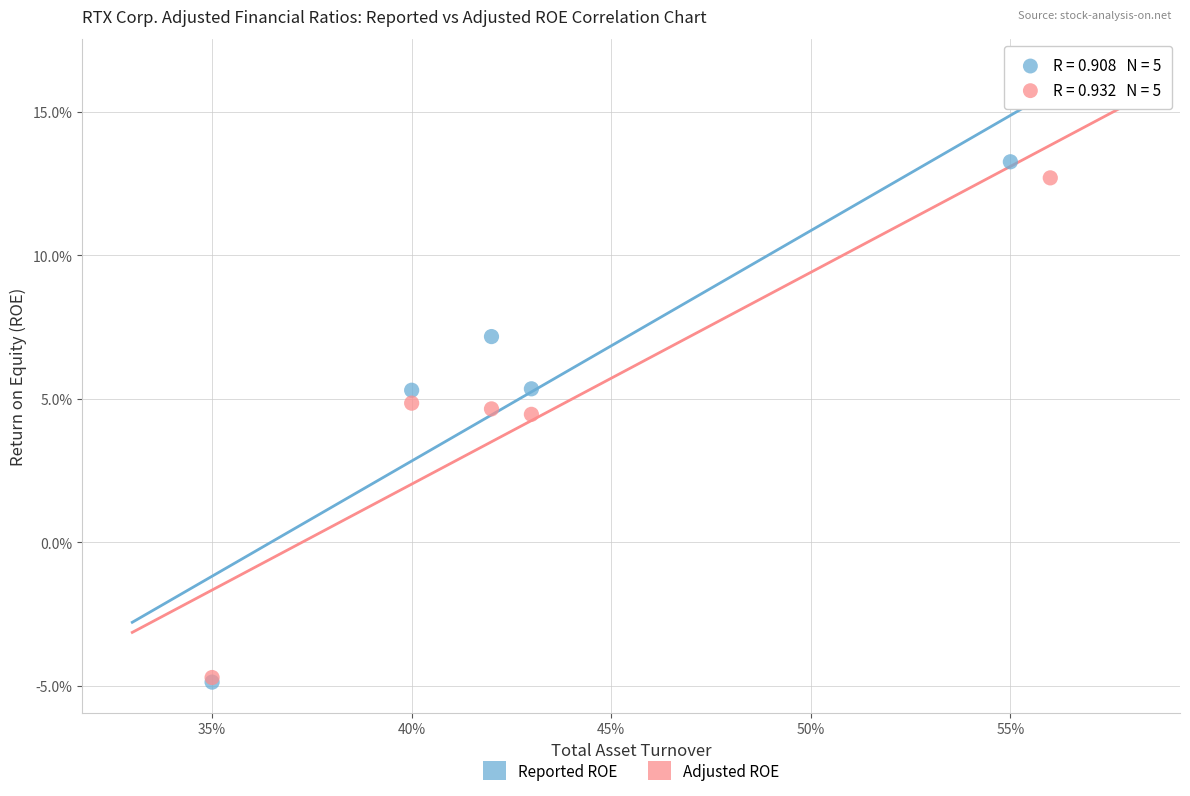

What are all the series names shown in the legend?

Reported ROE, Adjusted ROE